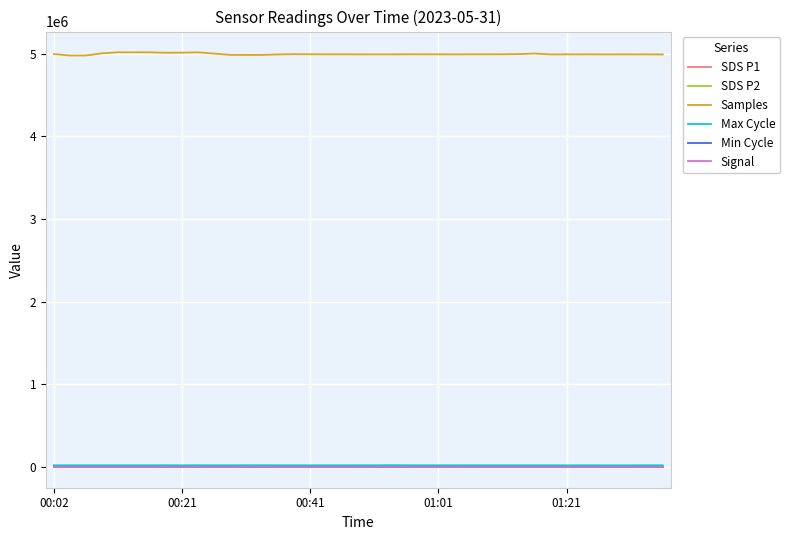

Which series has the largest total across all categories?

Samples